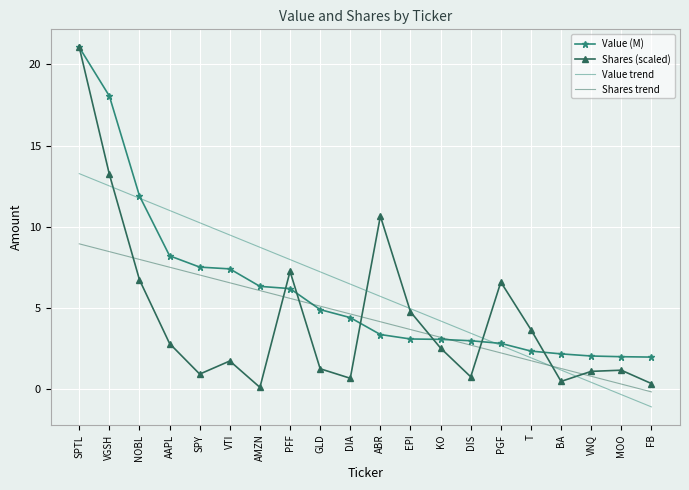

What is the difference between the maximum and minimum values in the Shares (scaled) series?

21.0